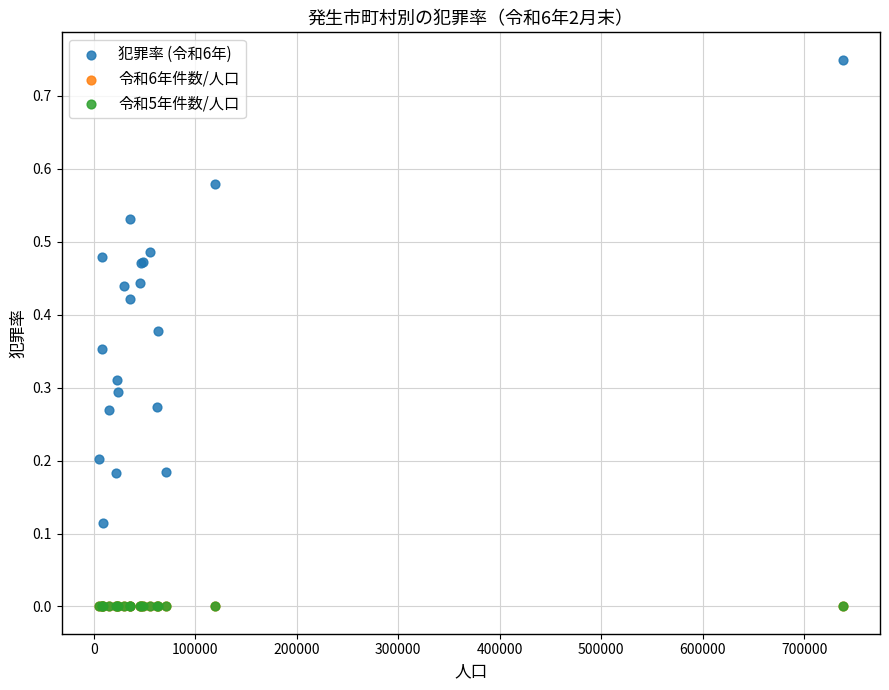

Which series contains the highest Y value?

犯罪率 (令和6年)